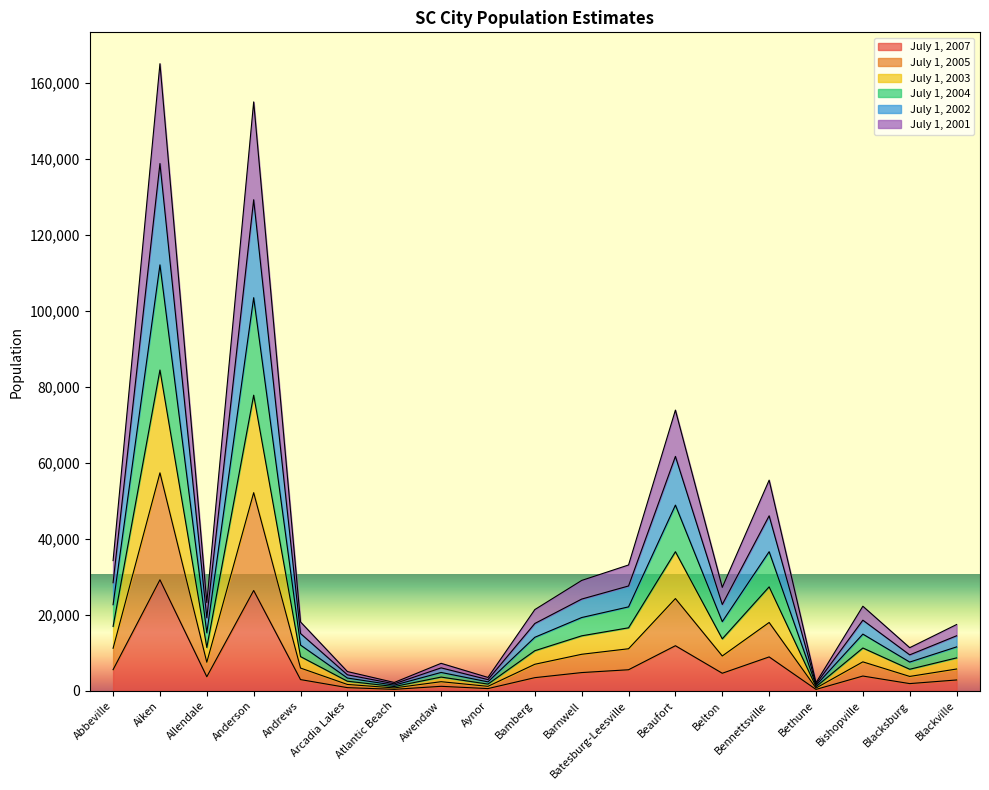

Where is July 1, 2007 nearest to the value 14792?

Beaufort